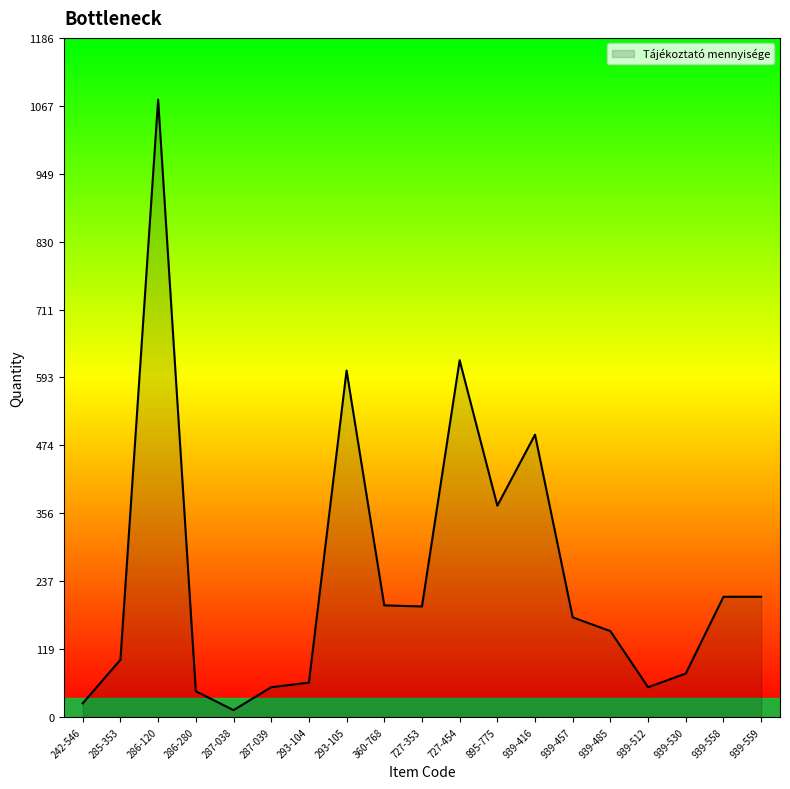

Between 939-530 and 286-280, which is larger?

939-530